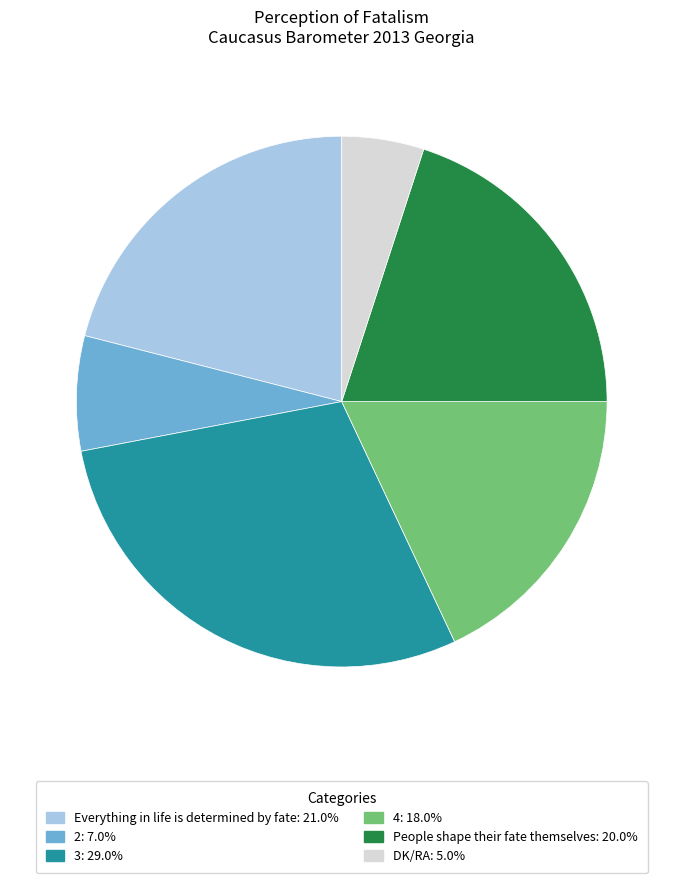

What is the smallest slice in the pie chart?

DK/RA